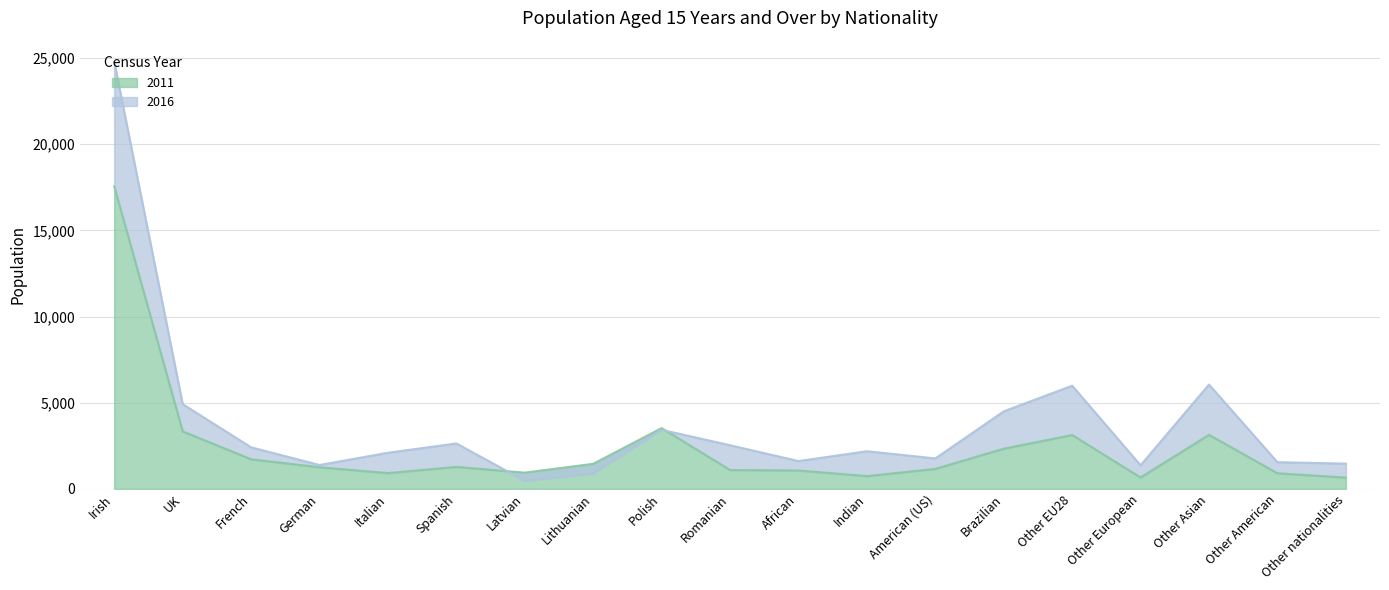

What is the difference between the highest and lowest values at Romanian?

1438